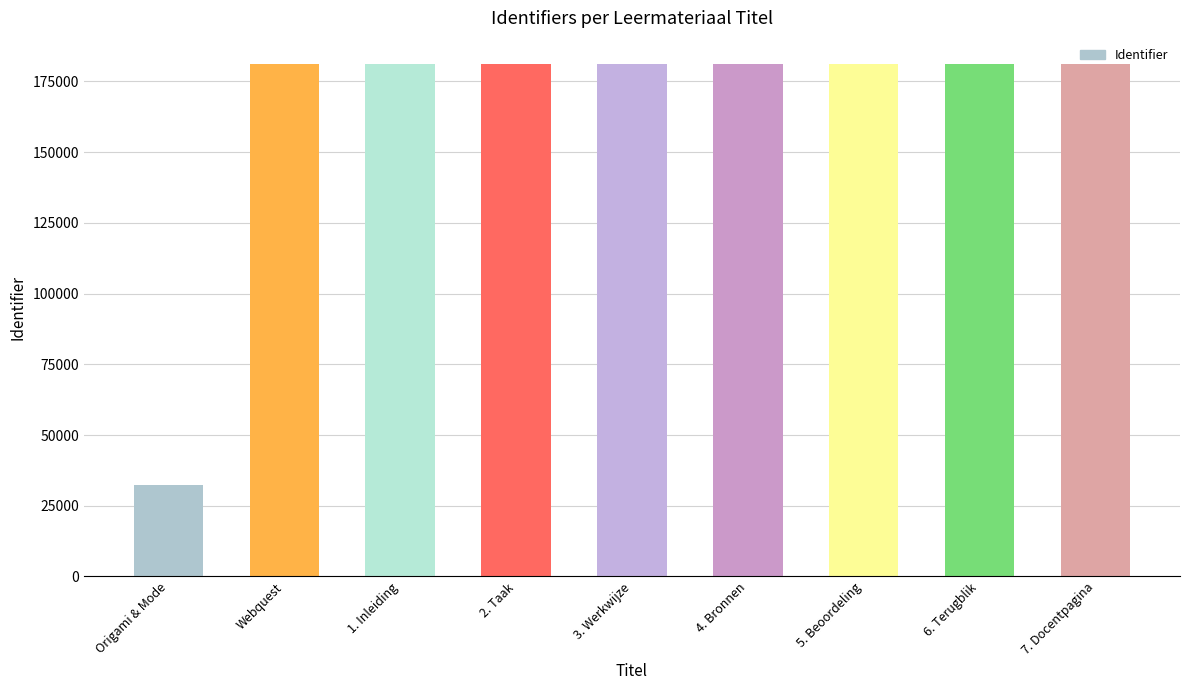

Which category has the lowest value across all series?

Origami & Mode